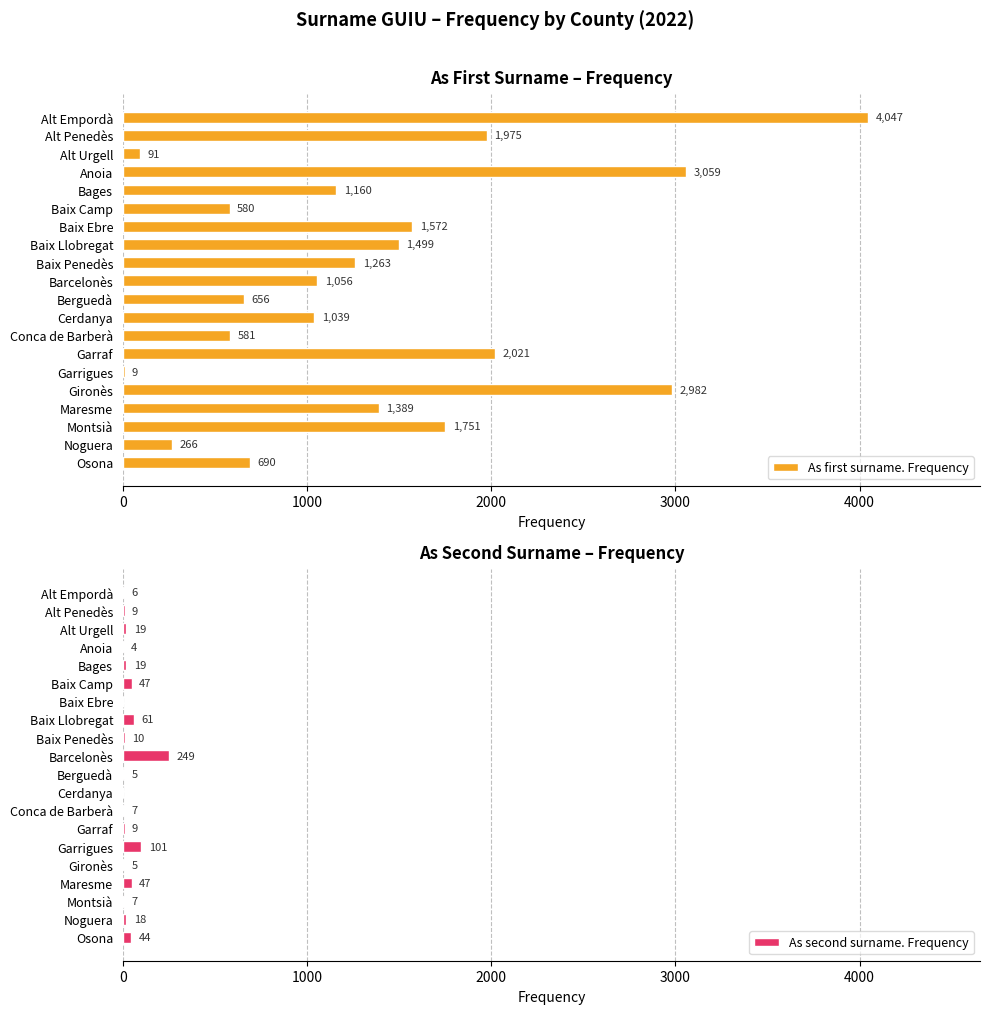

The As first surname. Frequency series shows 2681 at Montsià. True or false?

False